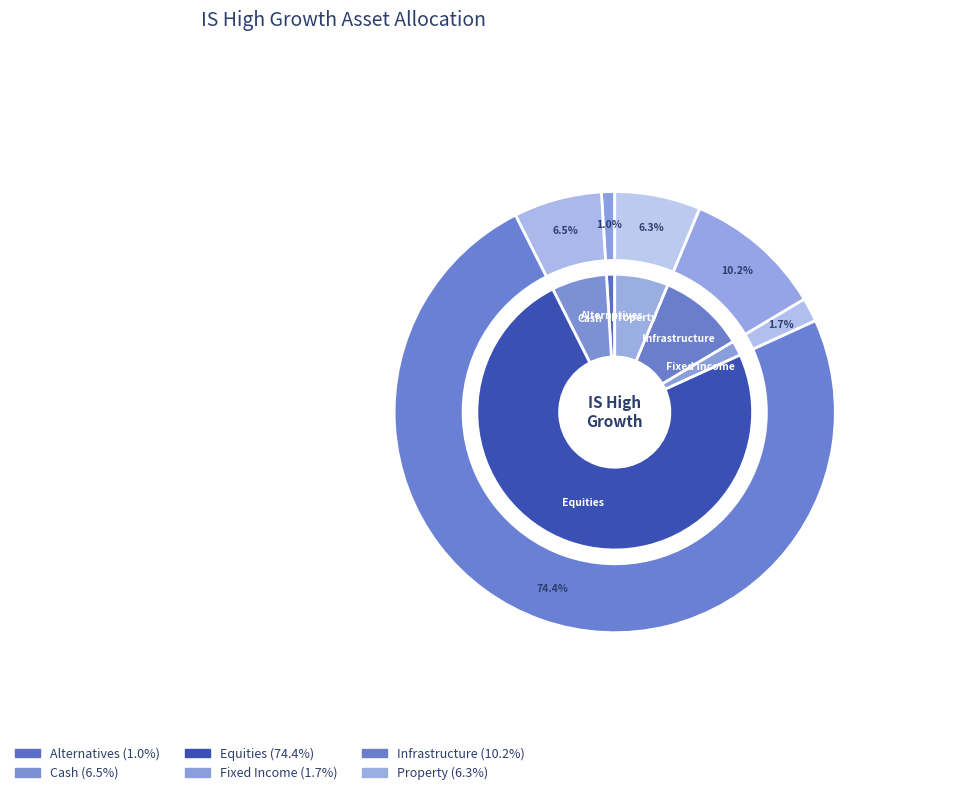

Which category has the smallest portion of the pie?

Alternatives